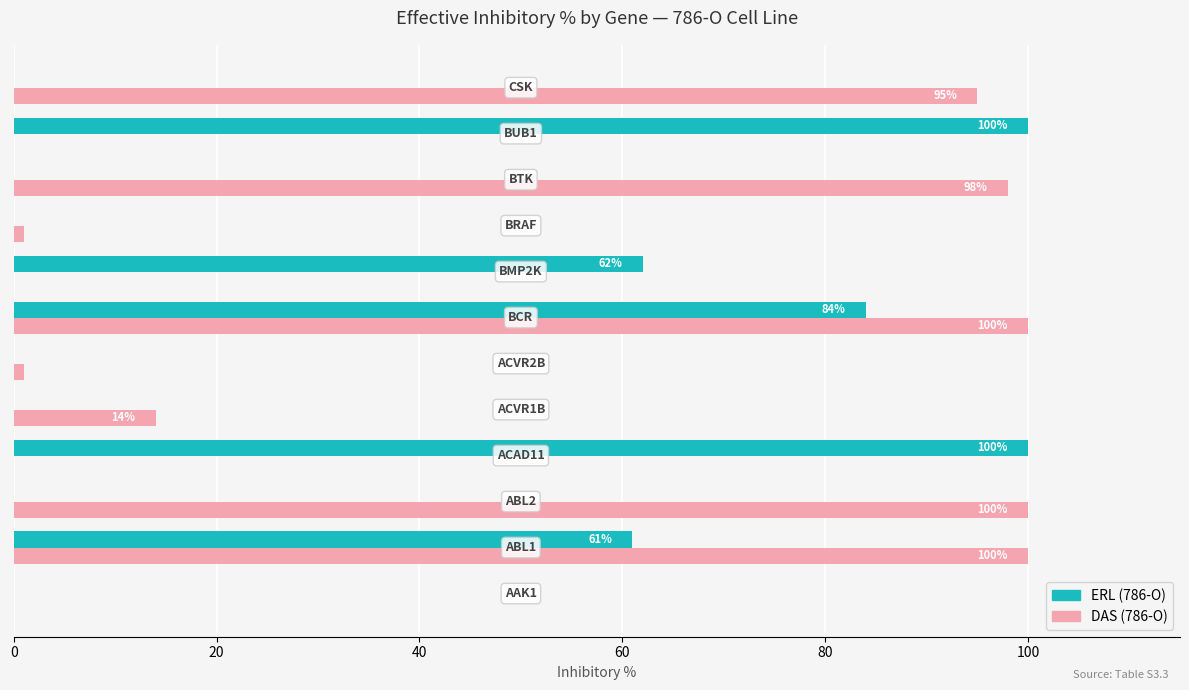

Which series has the largest total across all categories?

DAS (786-O)